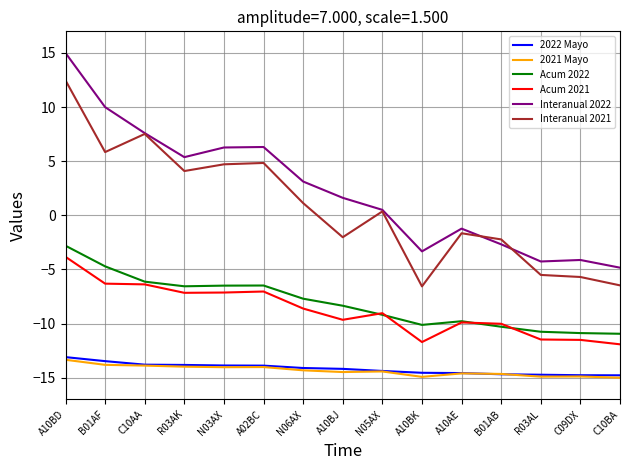

Which category has the highest value in the Interanual 2022 series?

A10BD